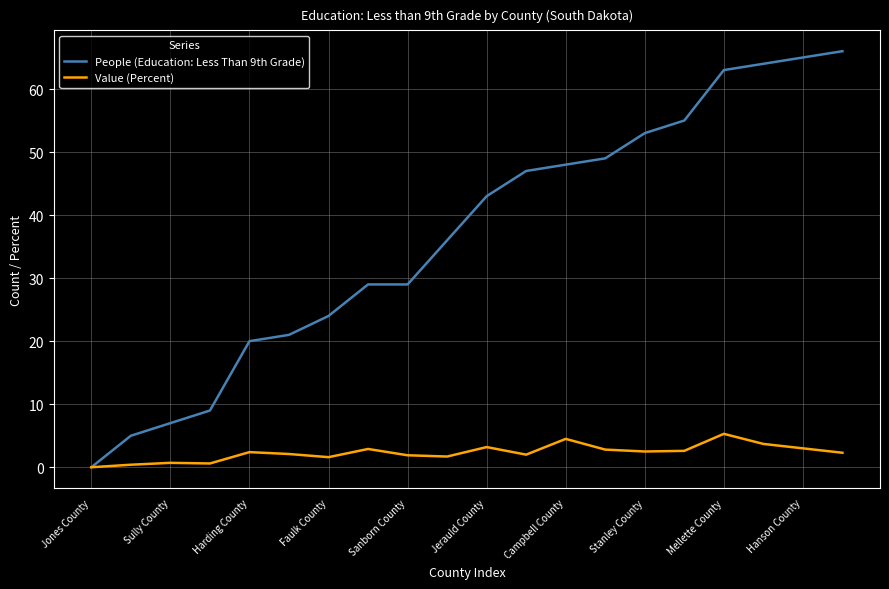

Which series has the widest spread of values?

People (Education: Less Than 9th Grade)